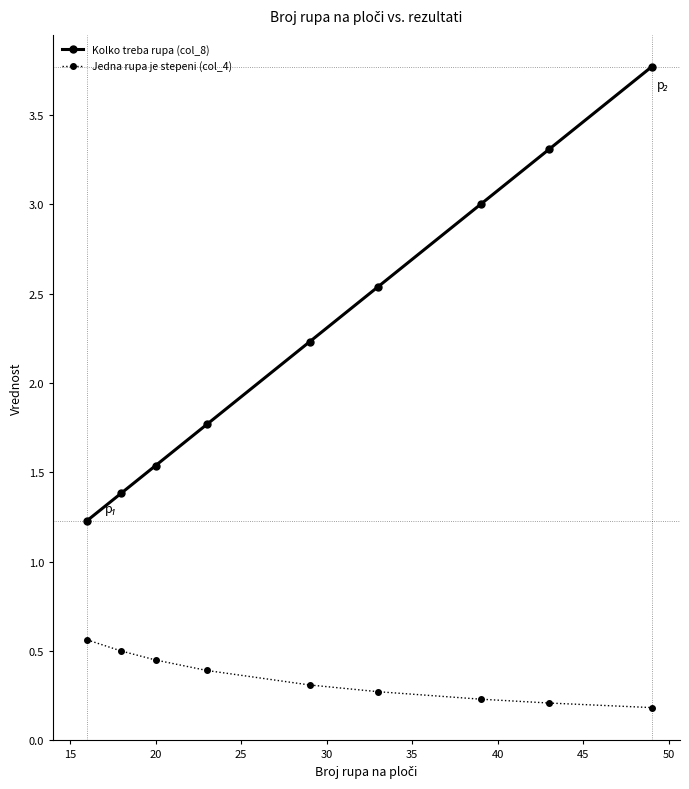

What is the value of the Kolko treba rupa (col_8) point at the 8th from the left?

3.3